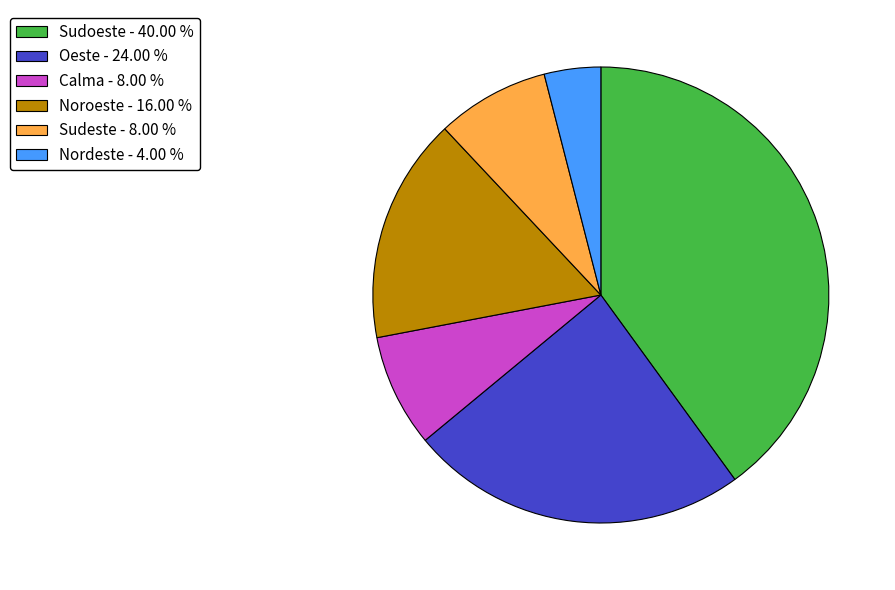

Which has a higher value, Nordeste - 4.00 % or Sudeste - 8.00 %?

Sudeste - 8.00 %